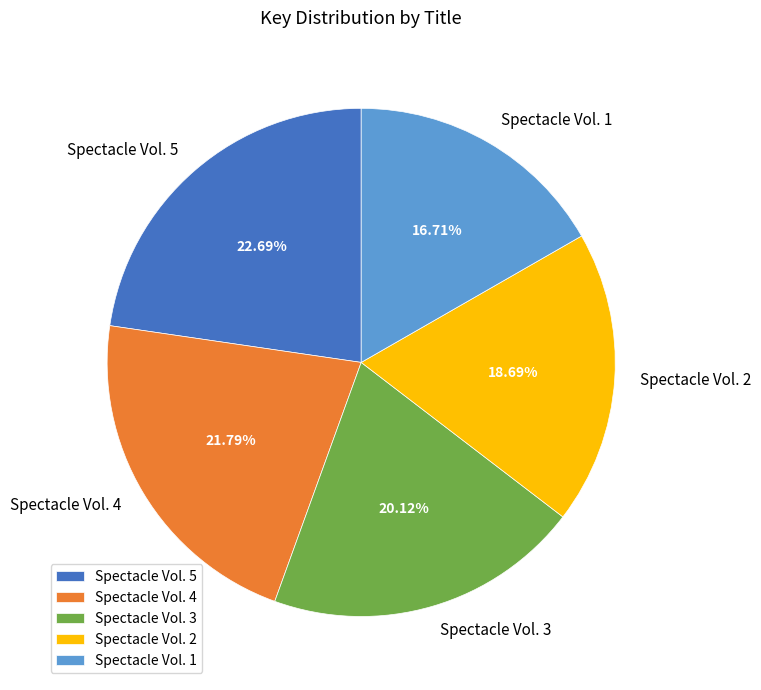

Which has a higher value, Spectacle Vol. 2 or Spectacle Vol. 3?

Spectacle Vol. 3